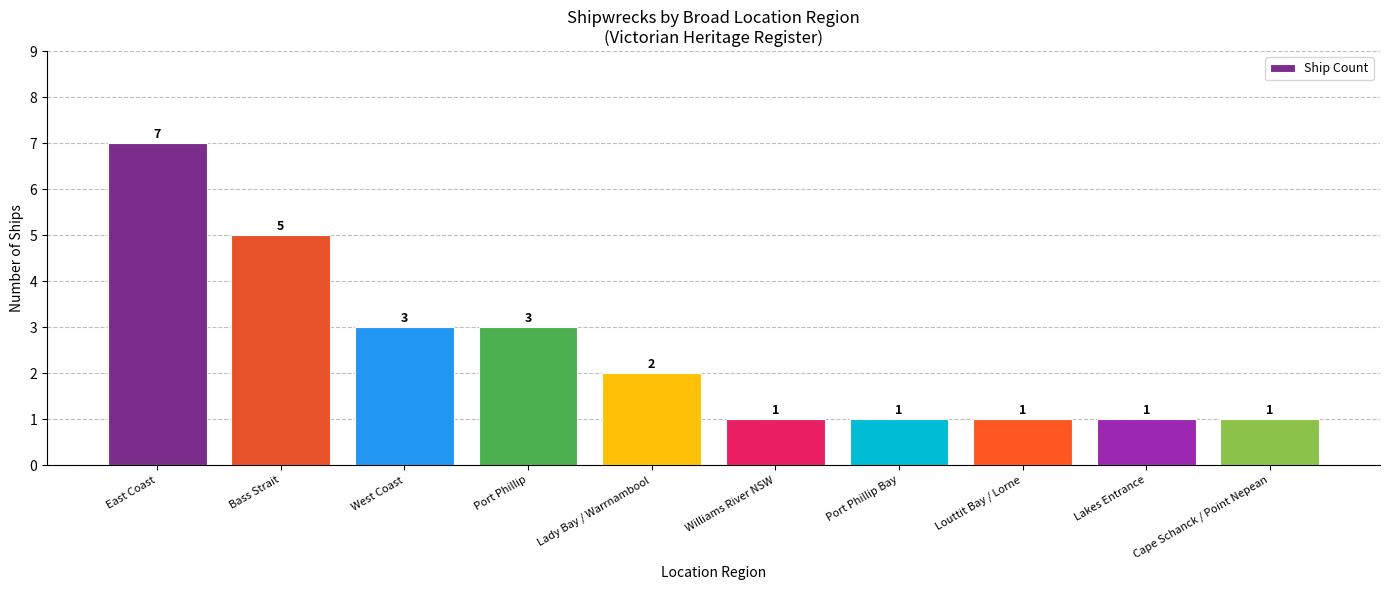

How many data points are less than 2?

5